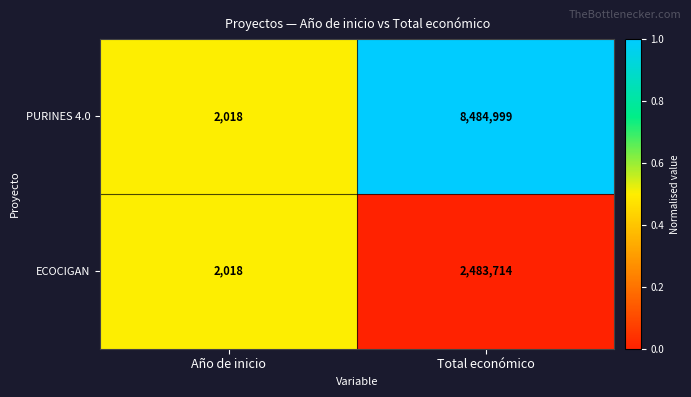

The ECOCIGAN series shows 1285 at Año de inicio. True or false?

False